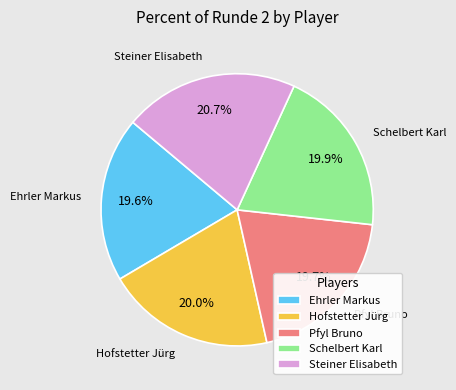

Which has a higher value, Ehrler Markus or Steiner Elisabeth?

Steiner Elisabeth